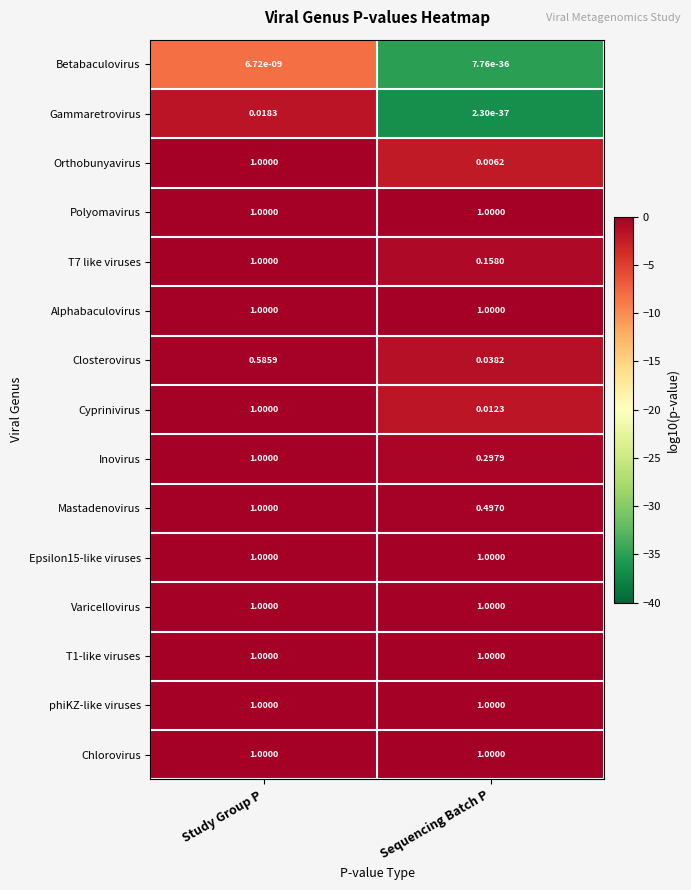

At which category is the sum across all series the highest?

Study Group P